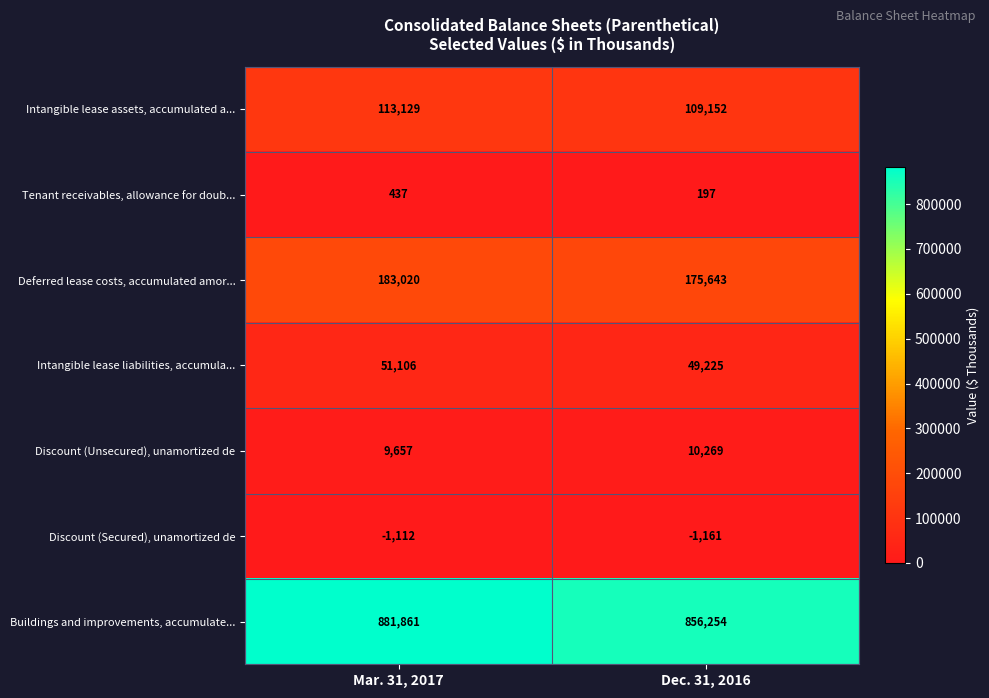

Between Mar. 31, 2017 and Dec. 31, 2016, which series saw the biggest shift?

Buildings and improvements, accumulate...